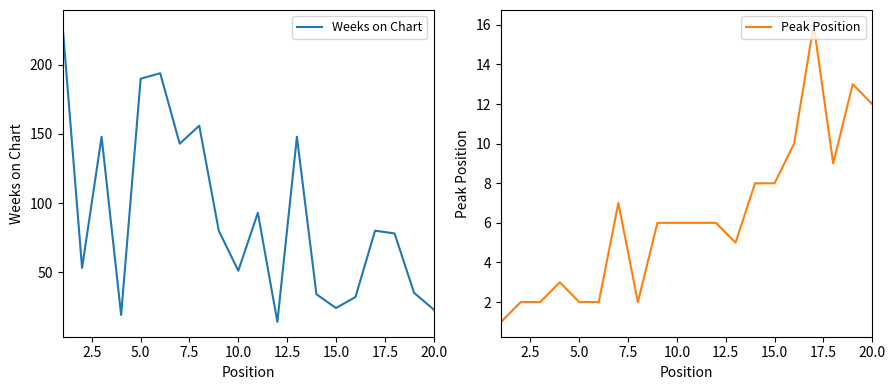

Reading left to right, extract all data points from this chart.

Weeks on Chart: 229	53	148	19	190	194	143	156	80	51	93	14	148	34	24	32	80	78	35	23
Peak Position: 1	2	2	3	2	2	7	2	6	6	6	6	5	8	8	10	16	9	13	12